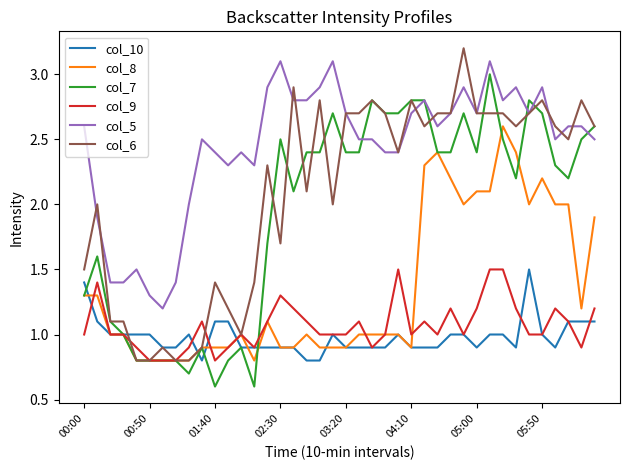

Which series has the largest total across all categories?

col_5